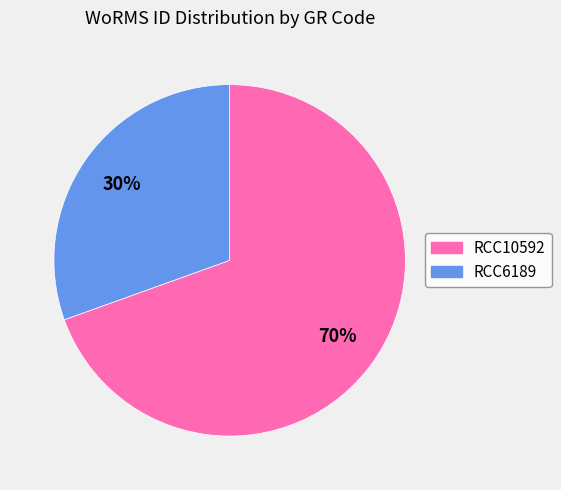

How many slices are in this pie chart?

2